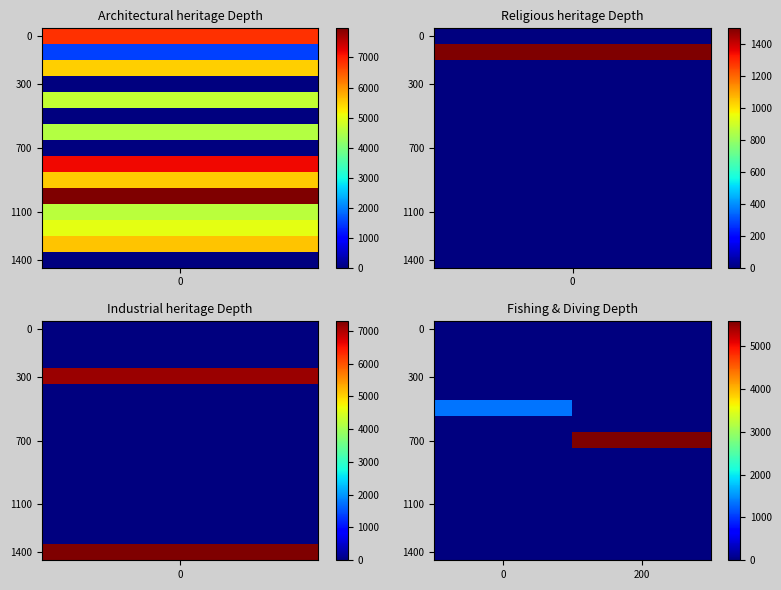

At how many categories does at least one series exceed 453?

2